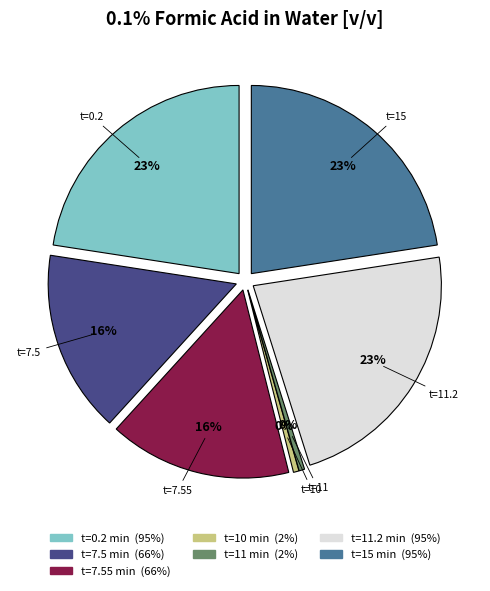

Which slice is the smallest?

10